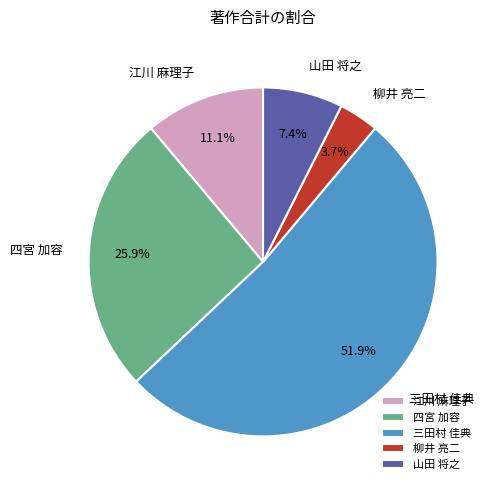

Is 山田 将之 the majority of the pie?

No